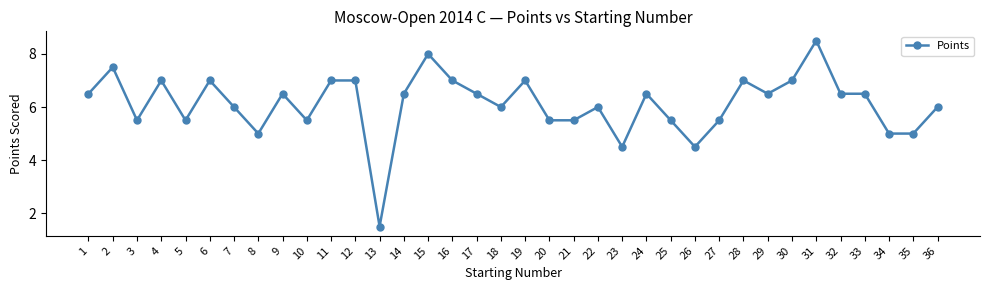

At which category does the data reach its first local valley?

3